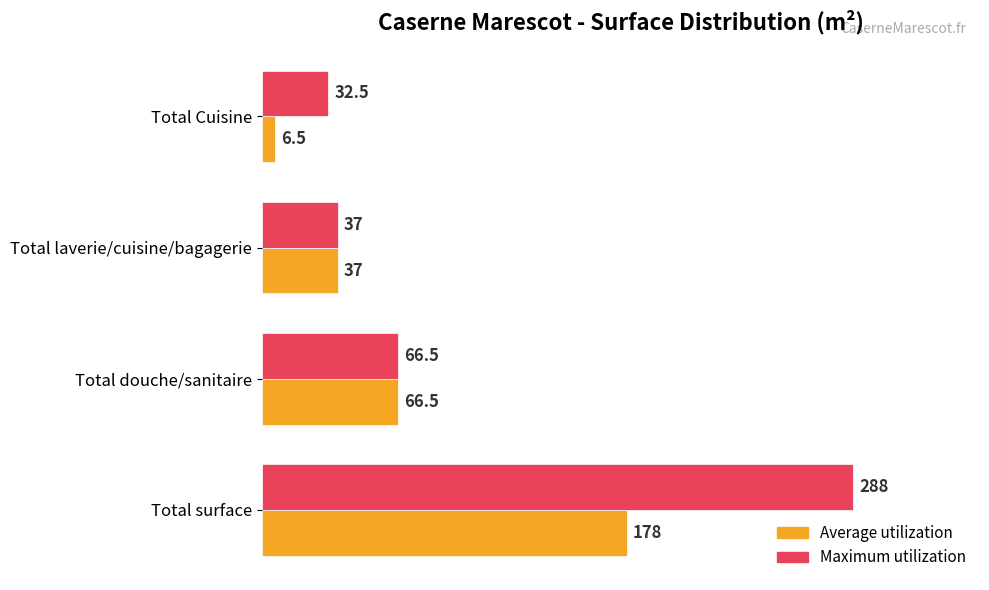

The value of Maximum utilization at Total douche/sanitaire is 66.5. True or false?

True